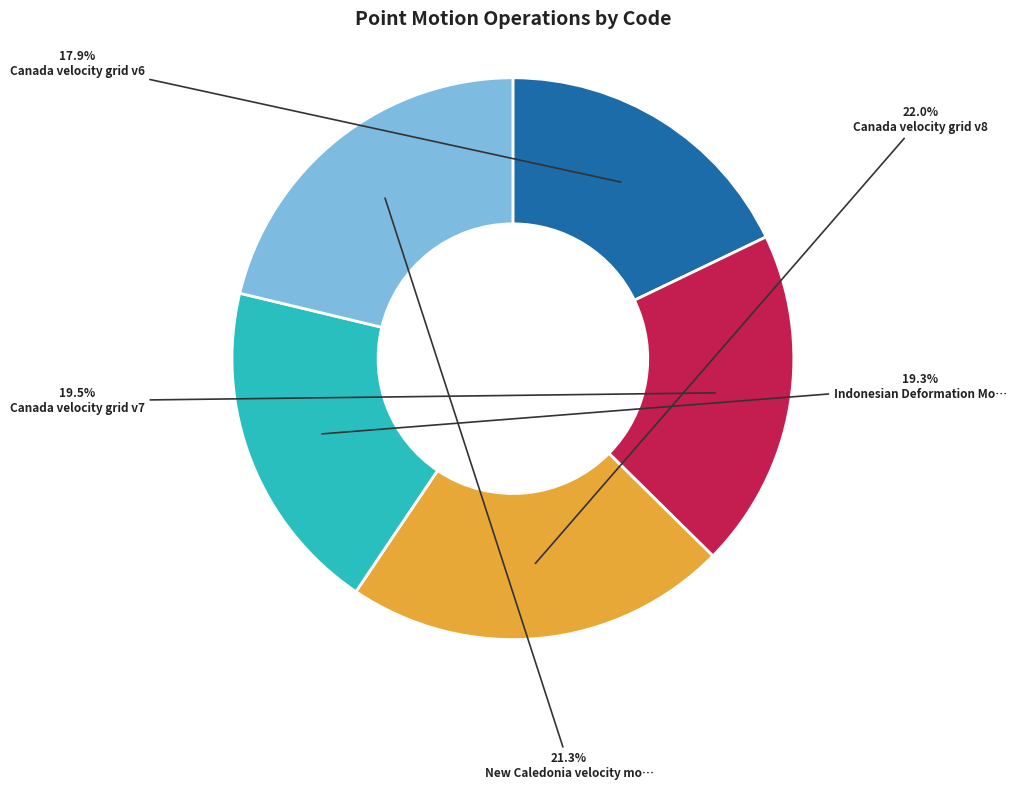

Does any single category account for the majority?

No